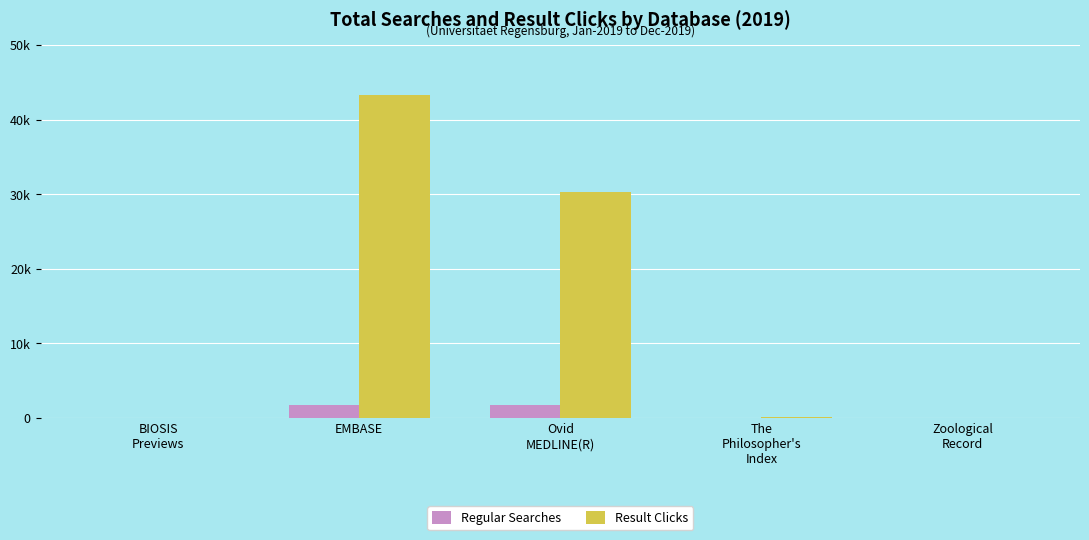

What are all the series names shown in the legend?

Regular Searches, Result Clicks